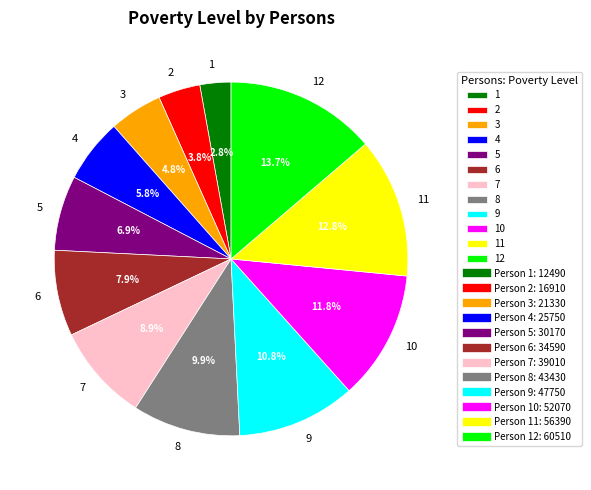

How many slices are in this pie chart?

12